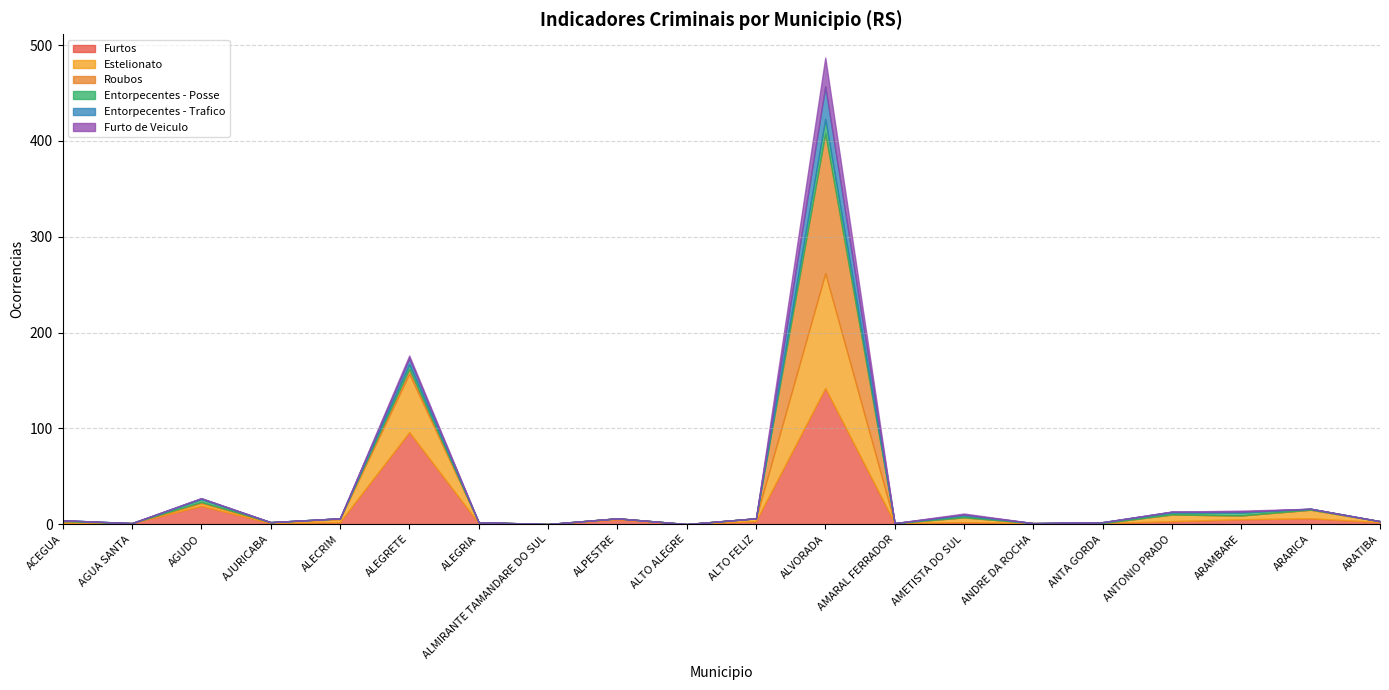

Read the Furtos value at ARATIBA.

2